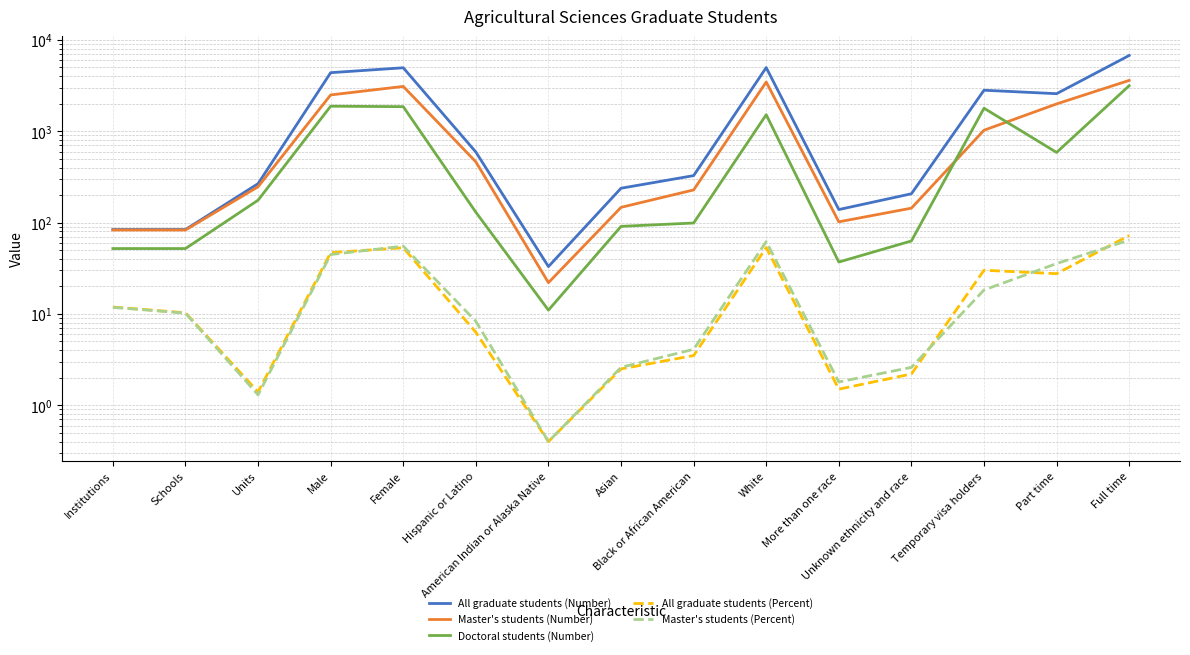

Which series has the largest total across all categories?

All graduate students (Number)